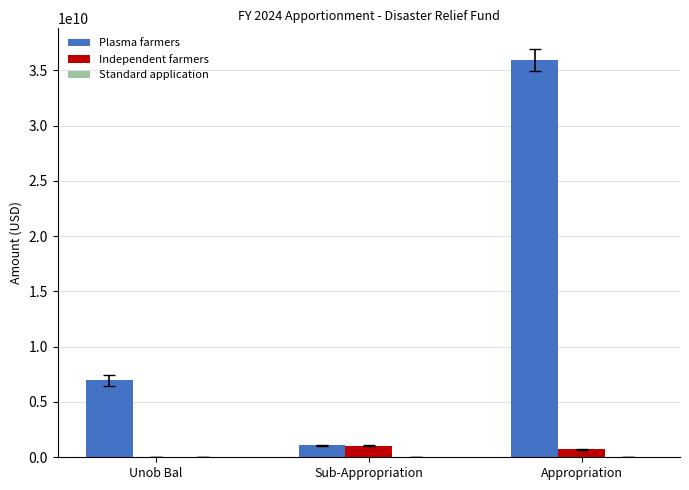

How many Plasma farmers values are between 1067293802 and 35945000000?

3